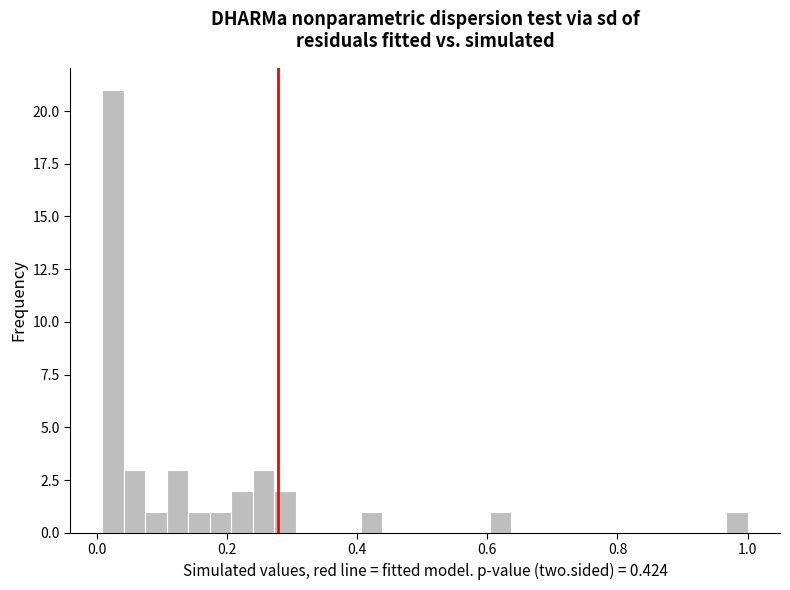

Read against the x-axis, roughly where is the centre of the tallest bar?

0.02